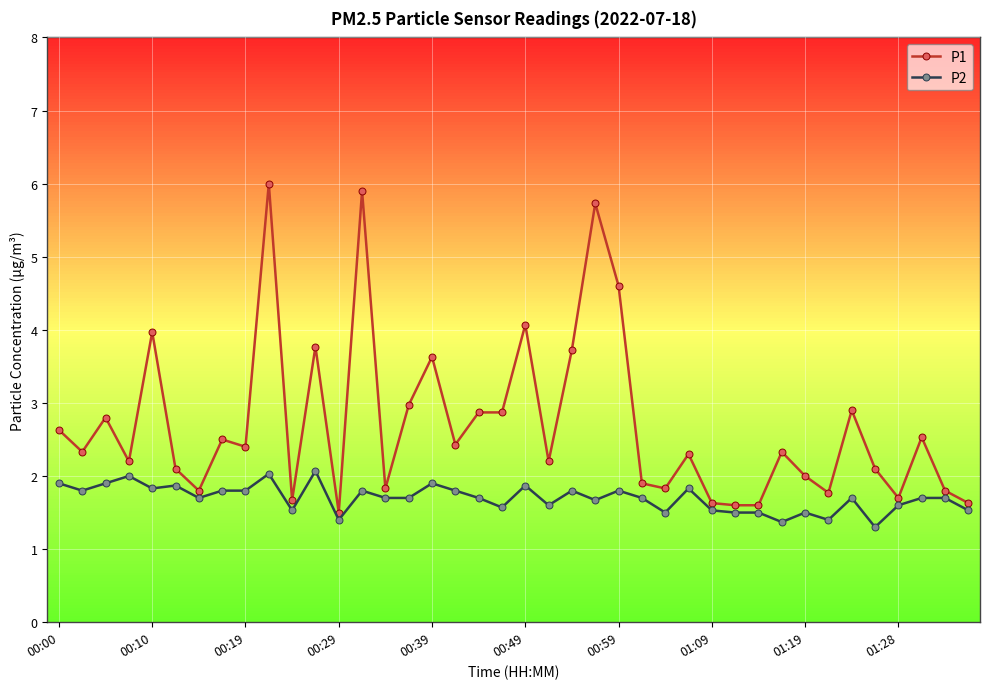

What is the difference between the second highest and second lowest values in the P2 series?

0.7